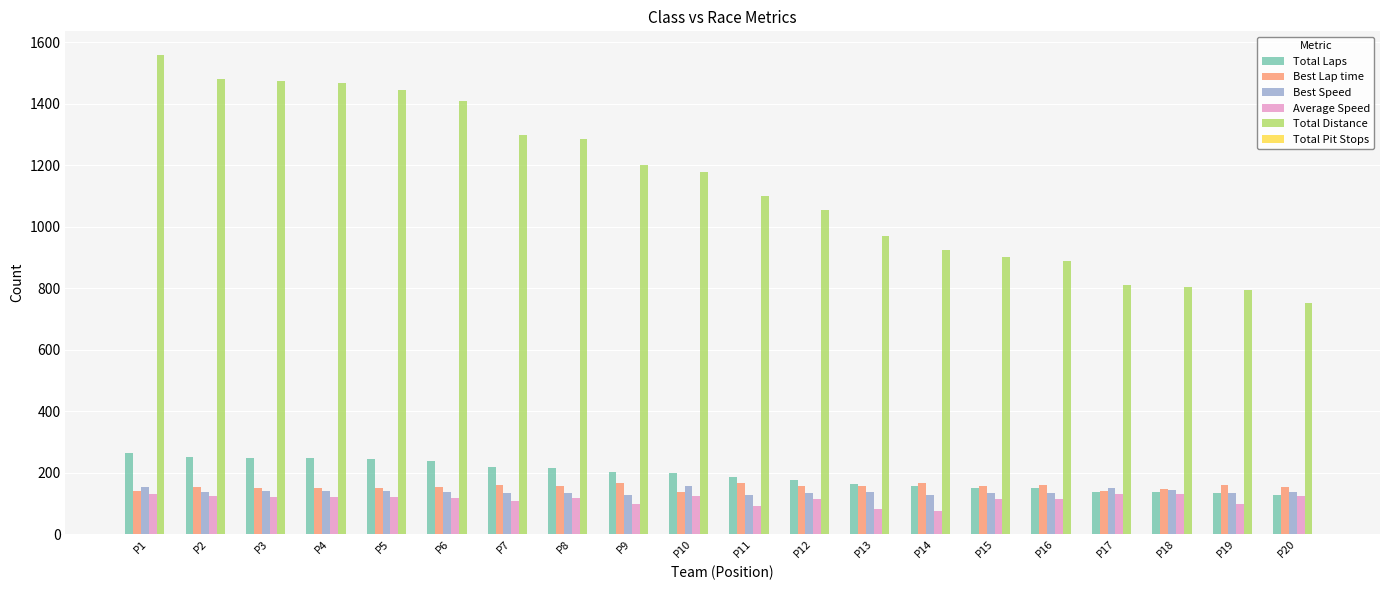

What is the maximum value for Total Distance?

1557.5